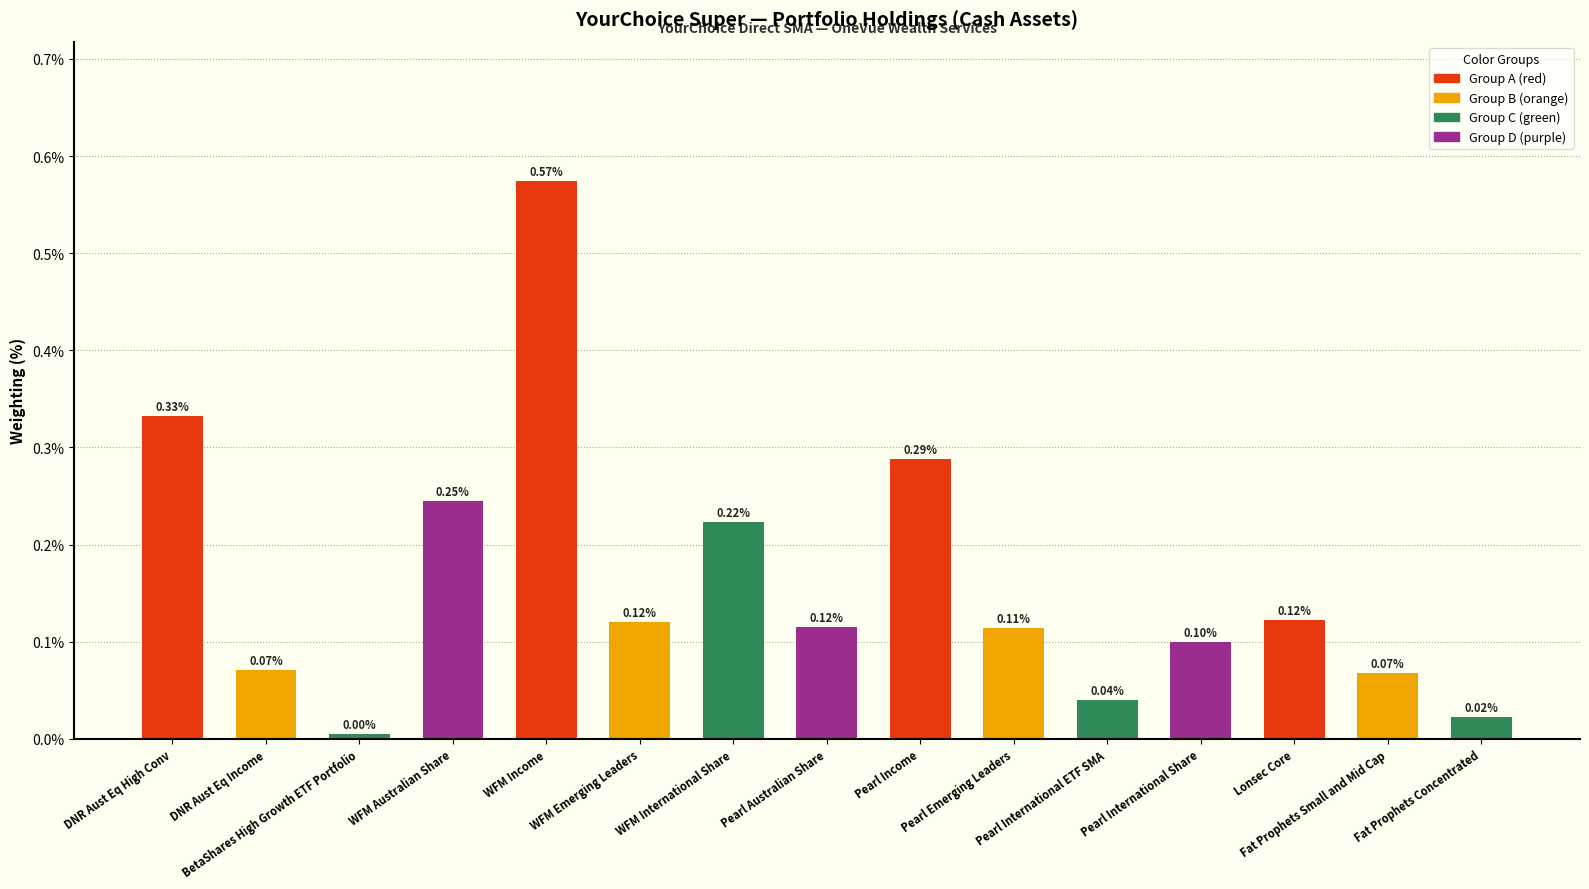

What is the label of the 4th bar from the left?

WFM Australian Share